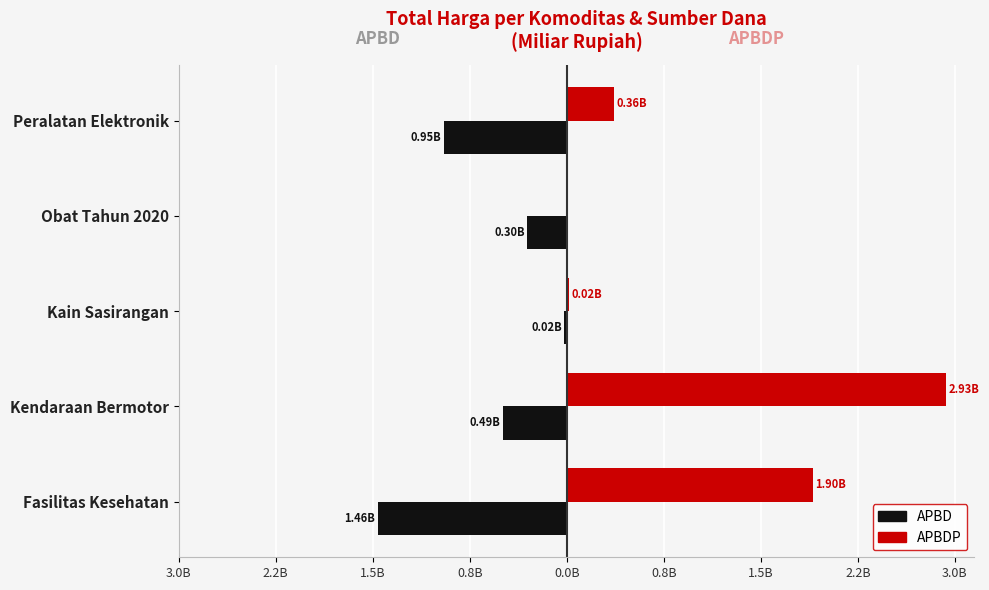

Reading left to right, transcribe all the data shown in this chart.

APBD: -1.5	-0.5	-0.0	-0.3	-0.9
APBDP: 1.9	2.9	0.0	0.0	0.4